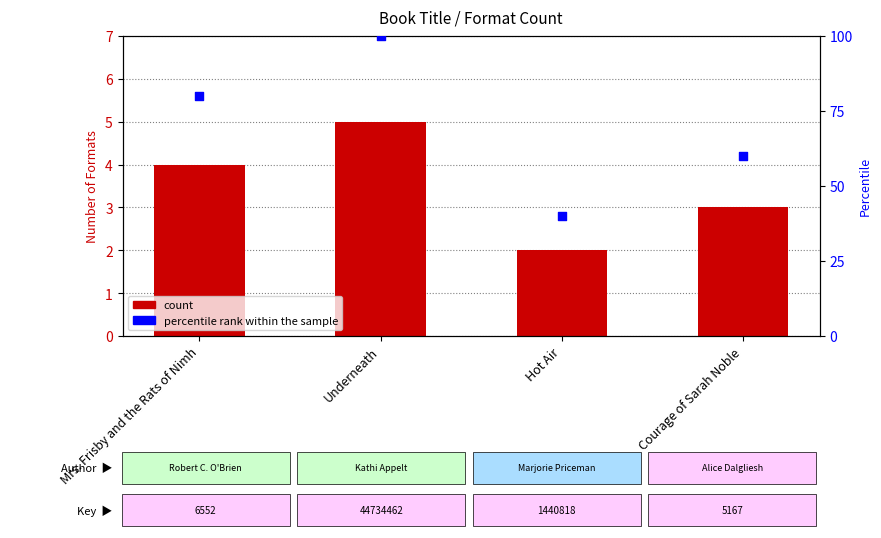

Which series contains the lowest Y value?

Format Count